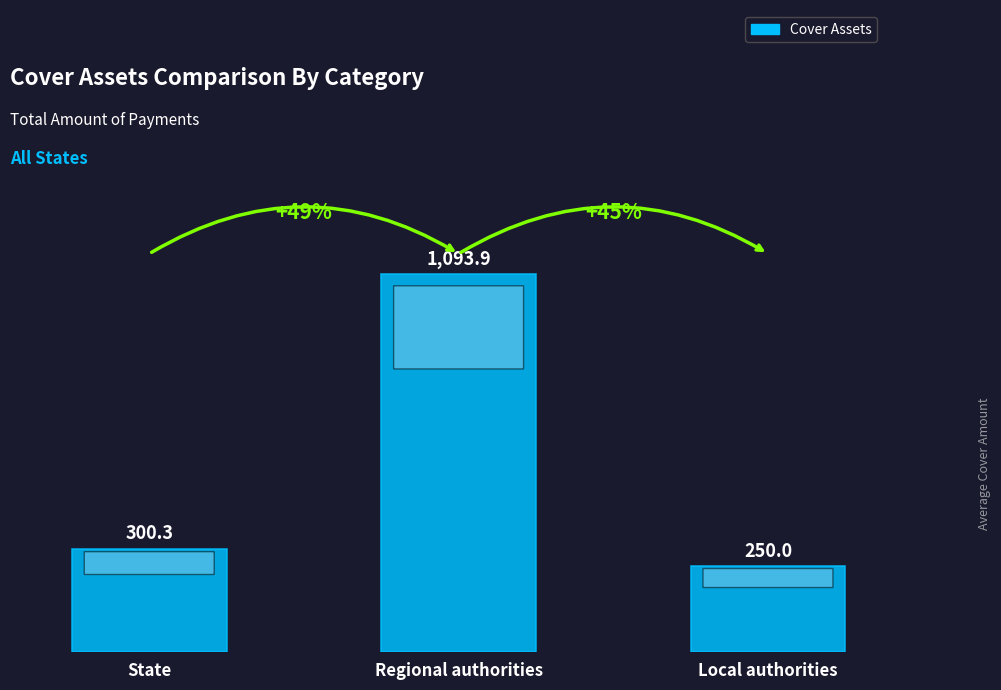

The value at State is 300.3. True or false?

True